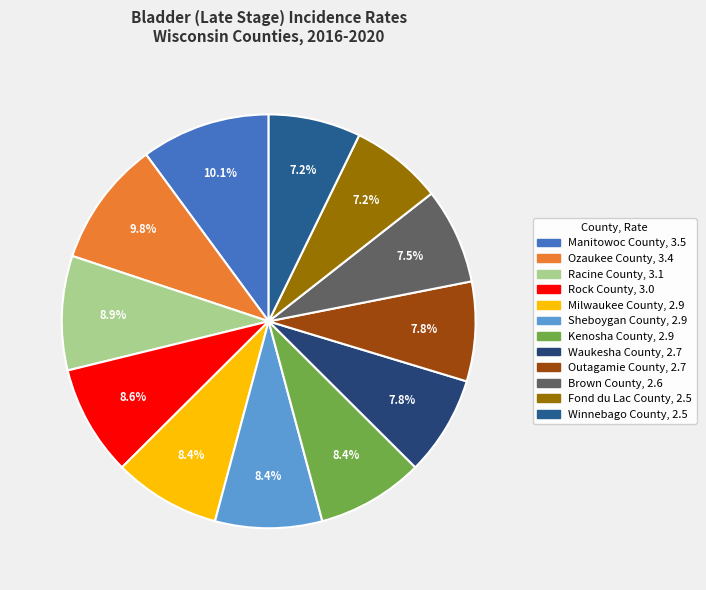

To the nearest percent, what percentage of the pie is Fond du Lac County?

7%